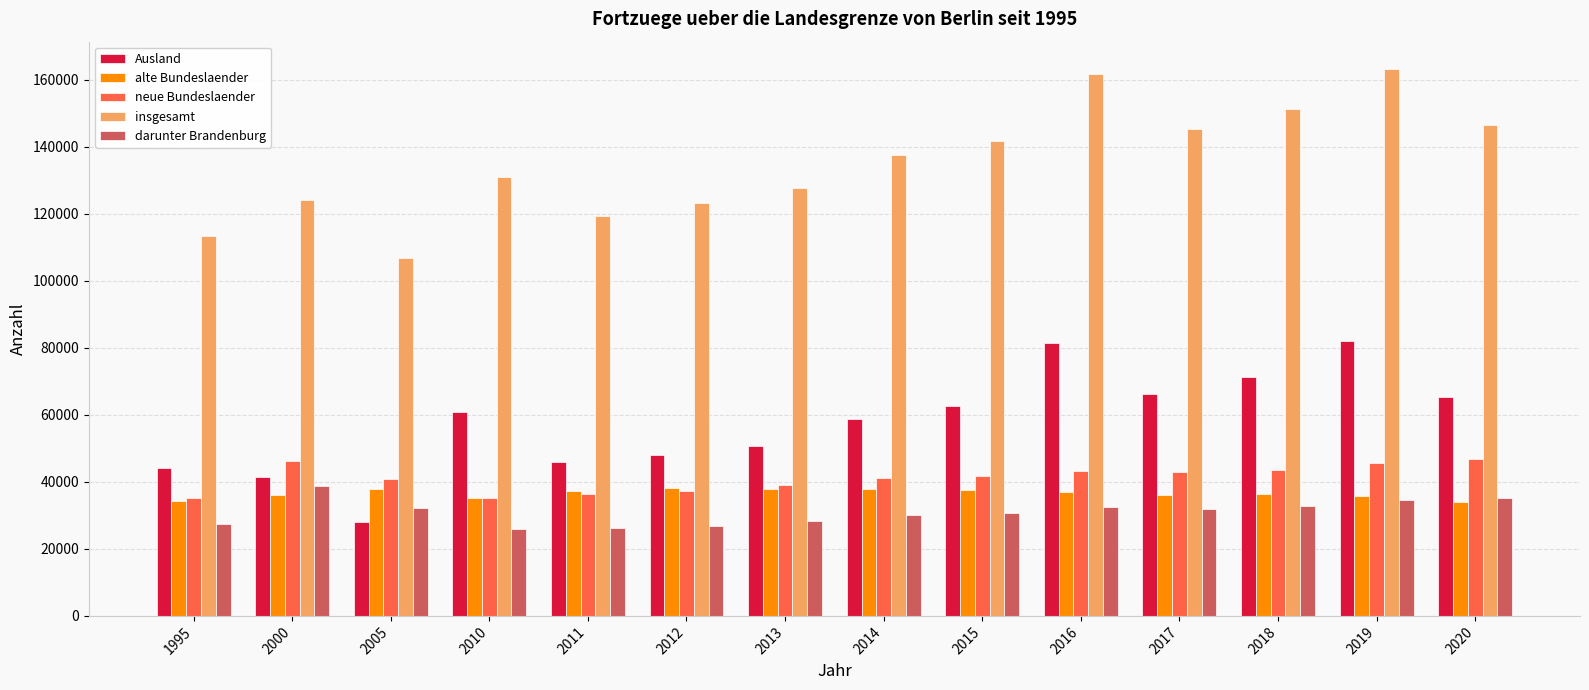

What is the difference between the maximum and minimum values in the neue Bundeslaender series?

11867